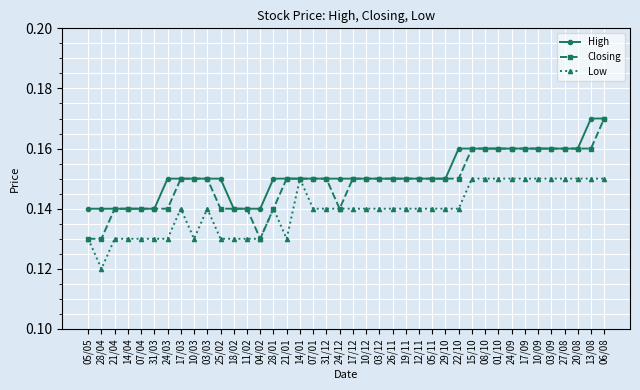

Where is the first local minimum for Low?

28/04